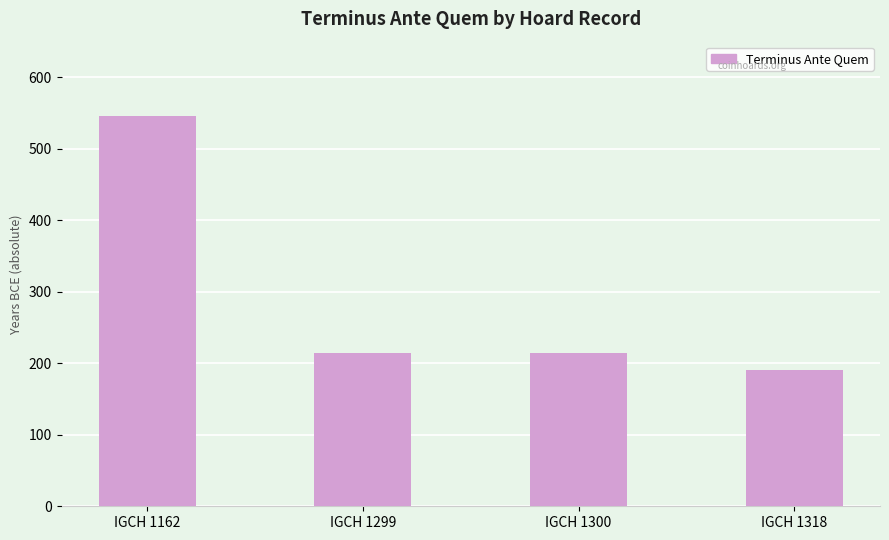

Does the chart contain stacked bars?

No